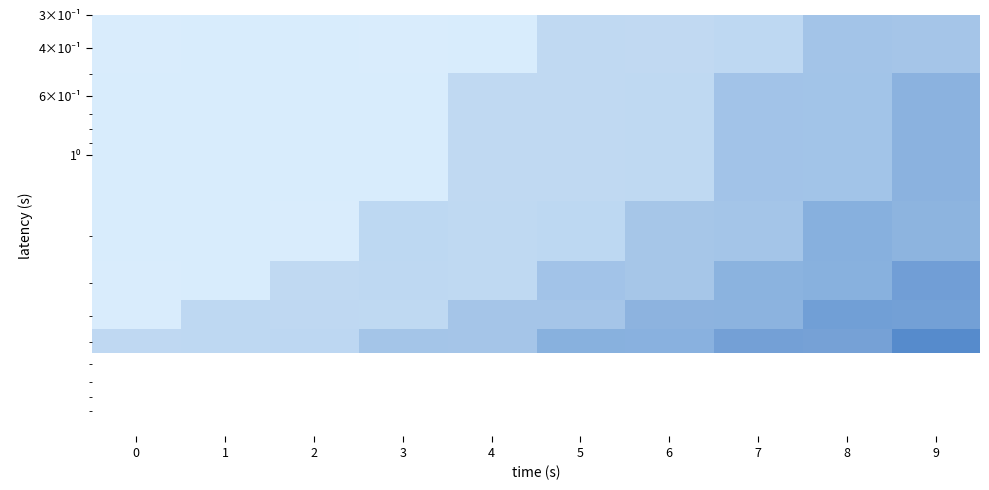

What is the difference between the highest and lowest values at 6?

2